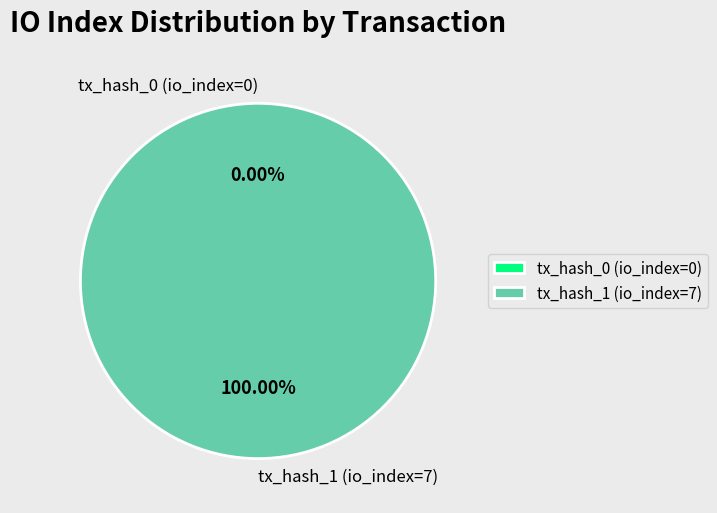

Is the sum of tx_hash_1 (io_index=7) and tx_hash_0 (io_index=0) greater than half?

Yes